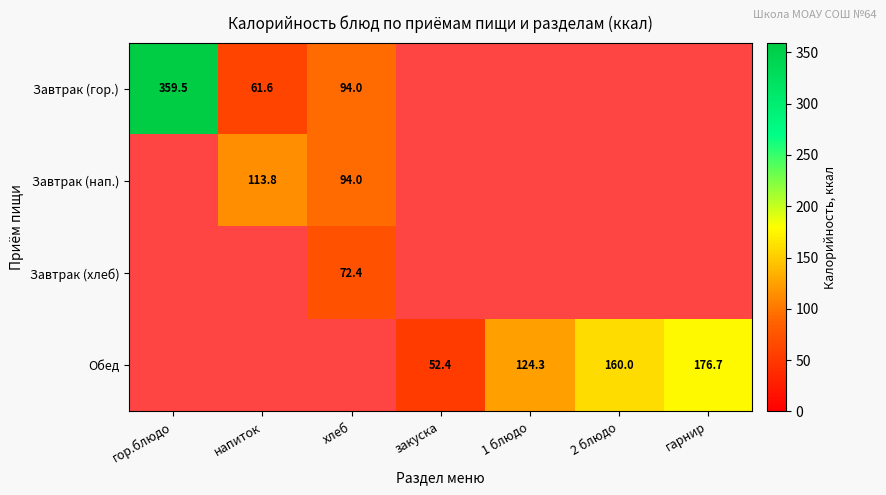

Is it true that Обед equals 176.7 at гарнир?

True